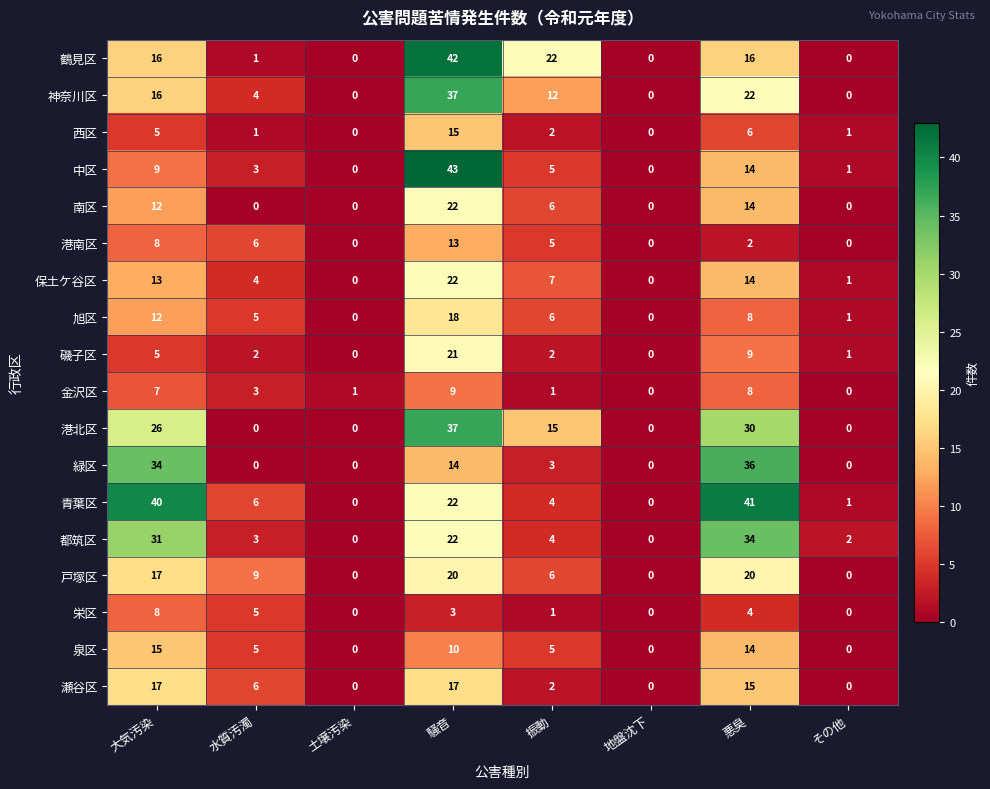

True or false: 神奈川区 has a value of 7 at 悪臭.

False